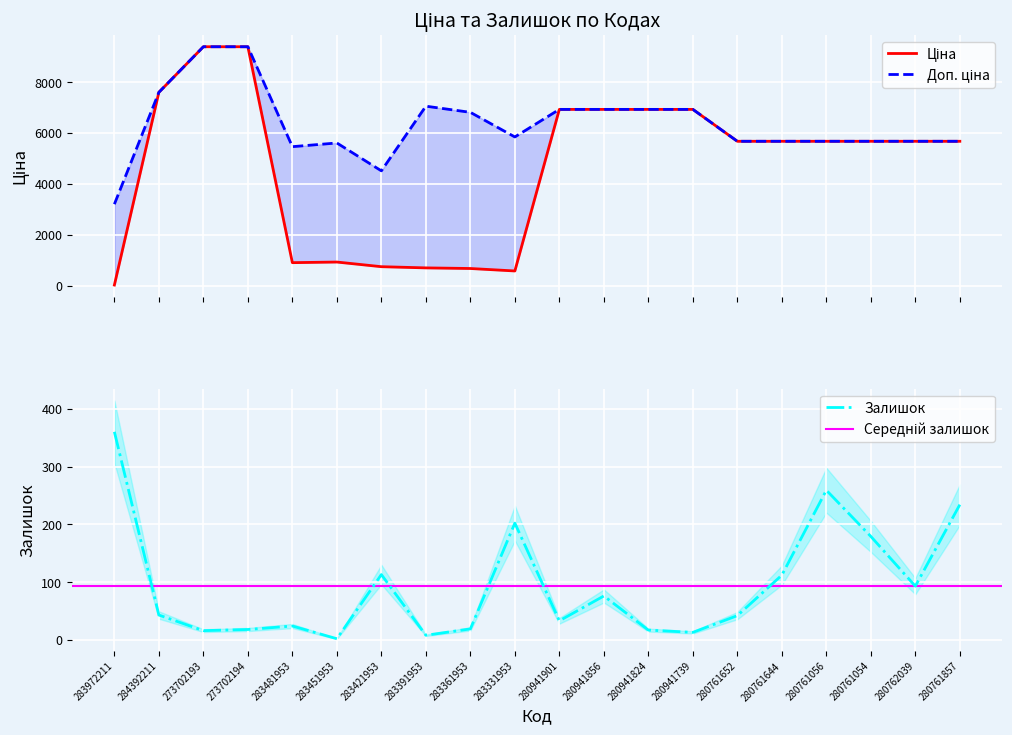

How many times do Ціна and Залишок cross each other?

1